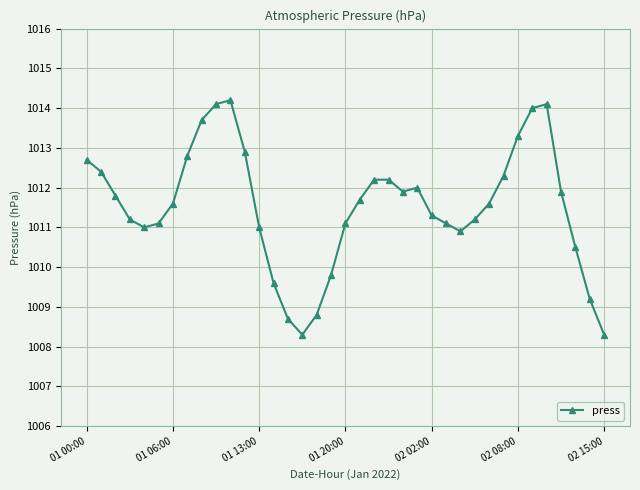

Reading left to right, list all the values displayed in this chart.

1012.7	1012.4	1011.8	1011.2	1011.0	1011.1	1011.6	1012.8	1013.7	1014.1	1014.2	1012.9	1011.0	1009.6	1008.7	1008.3	1008.8	1009.8	1011.1	1011.7	1012.2	1012.2	1011.9	1012.0	1011.3	1011.1	1010.9	1011.2	1011.6	1012.3	1013.3	1014.0	1014.1	1011.9	1010.5	1009.2	1008.3